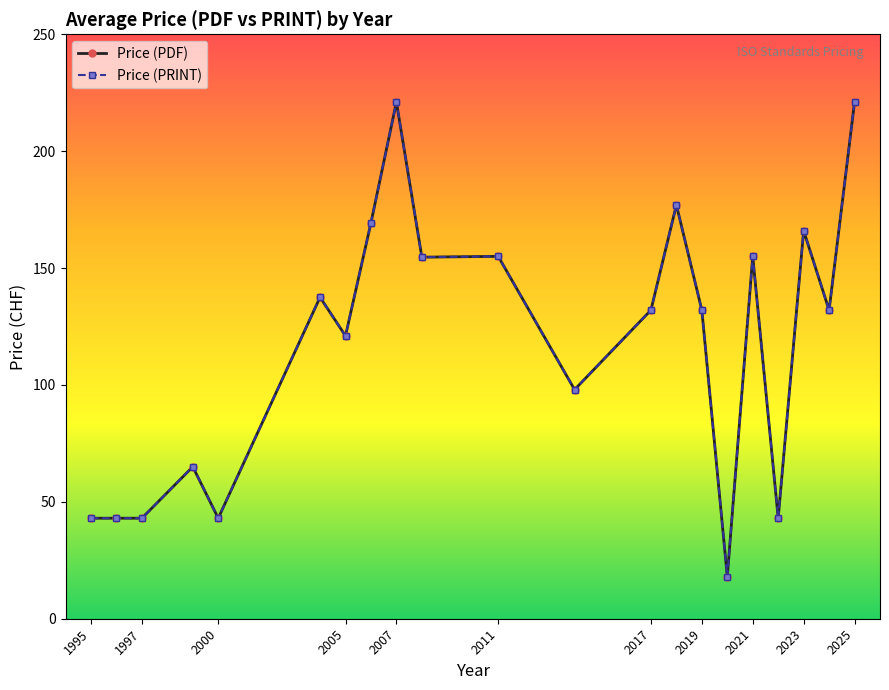

Which series has the largest total across all categories?

Price (PDF)